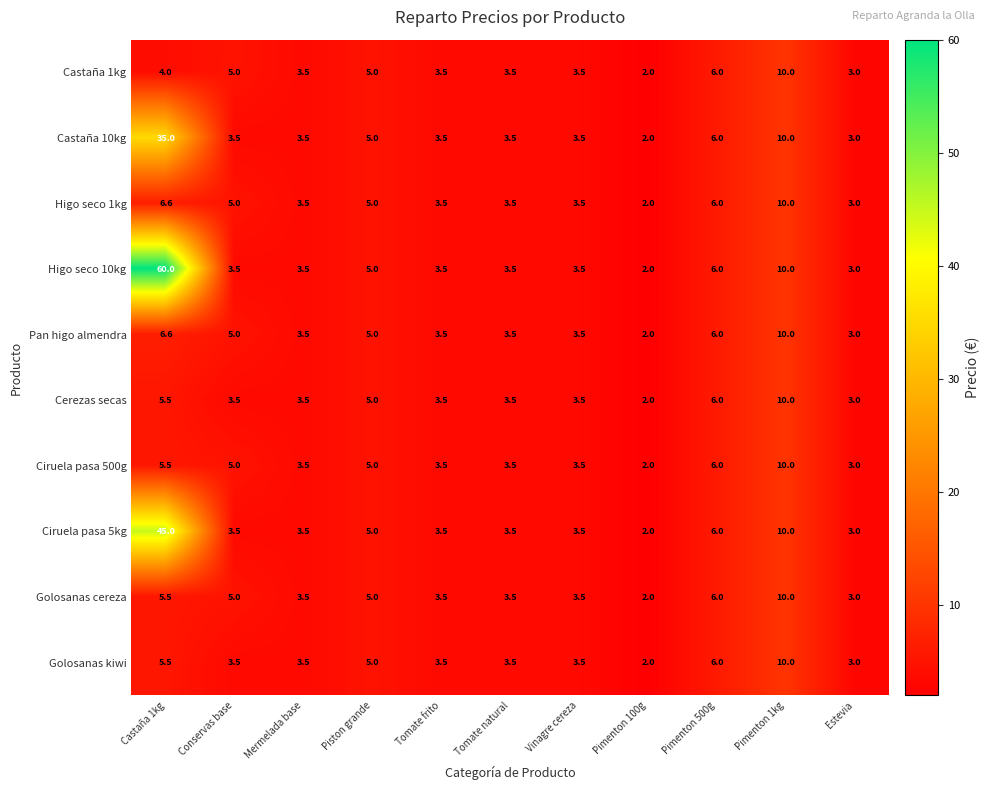

At how many categories does at least one series exceed 37?

1